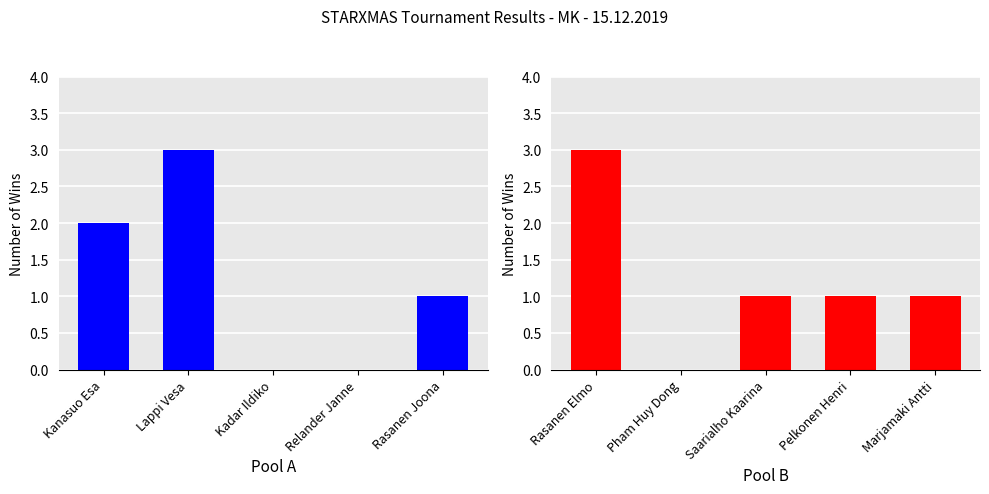

Reading left to right, transcribe all the data shown in this chart.

Pool A Wins: 2	3	0	0	1
Pool B Wins: 3	0	1	1	1